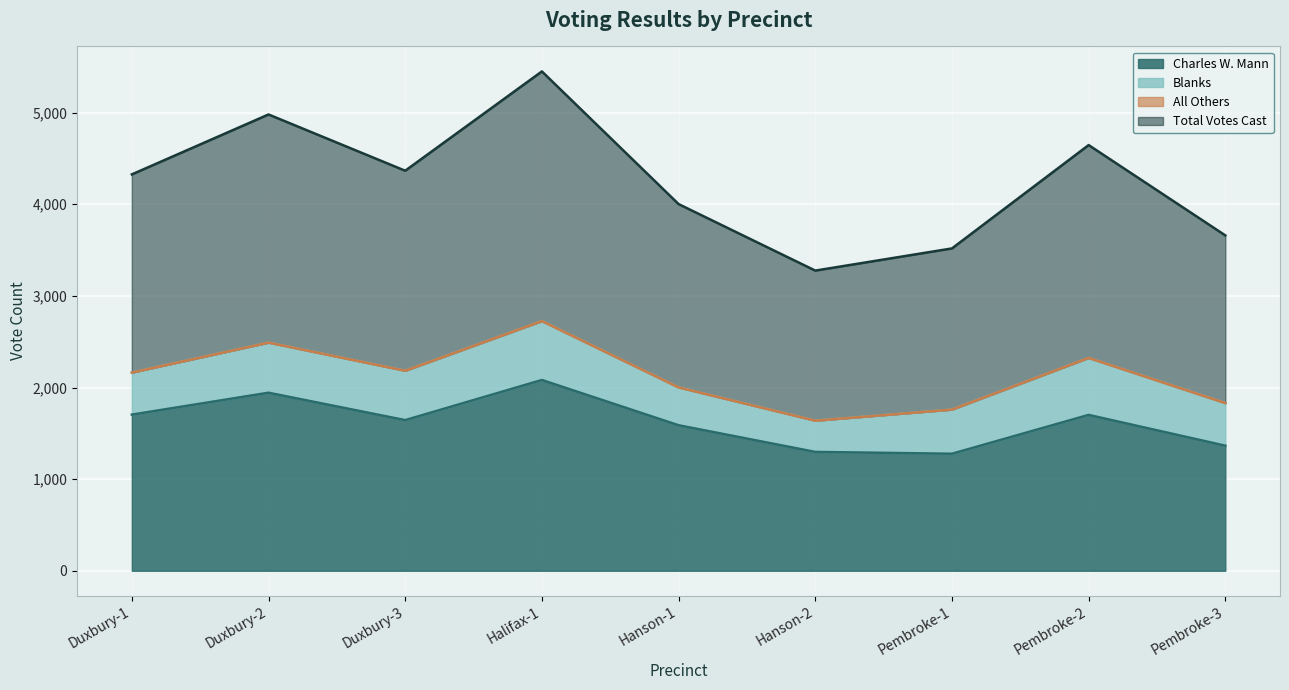

What is the highest value of the Charles W. Mann series?

2082